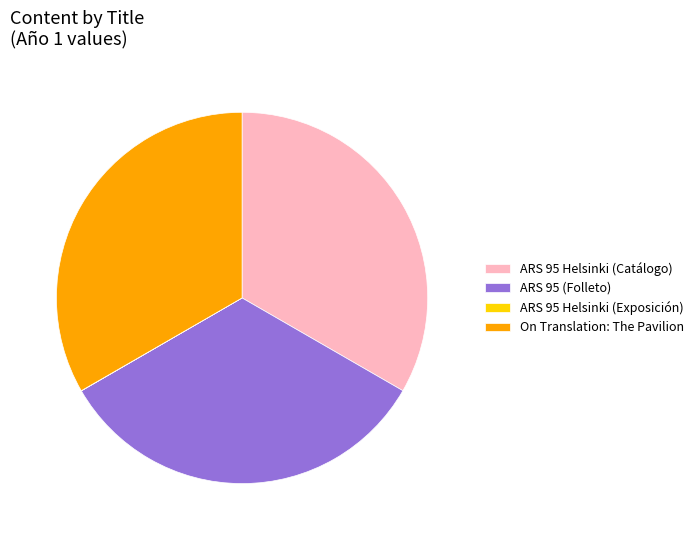

Is there any slice that represents more than half of the pie?

No